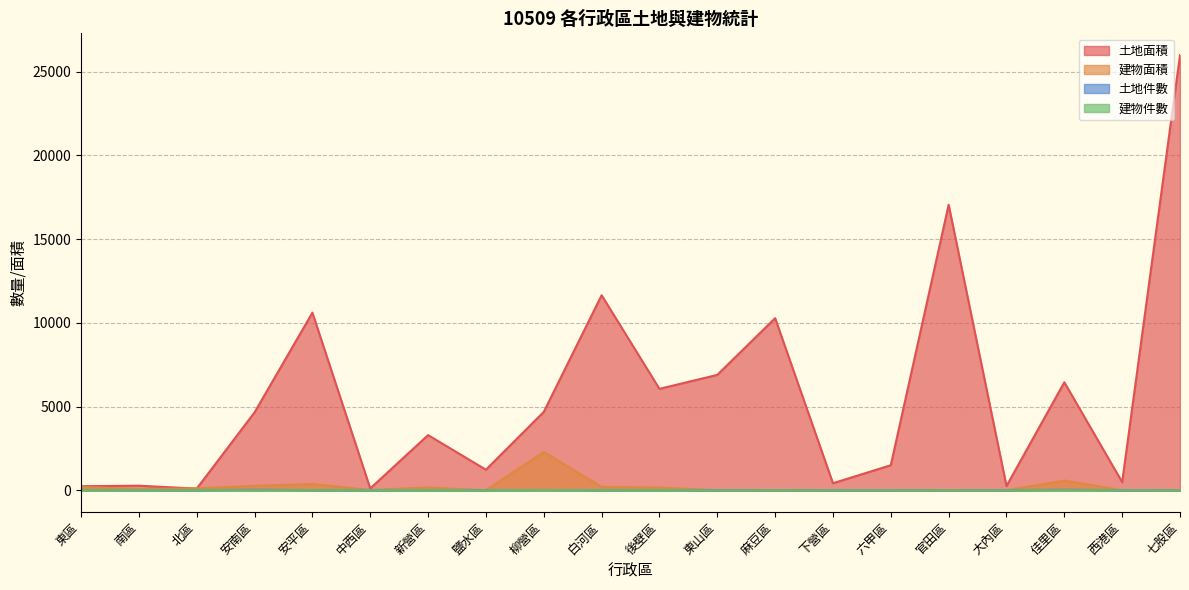

Which series ends up on top after the final intersection of 土地件數 and 建物面積?

土地件數